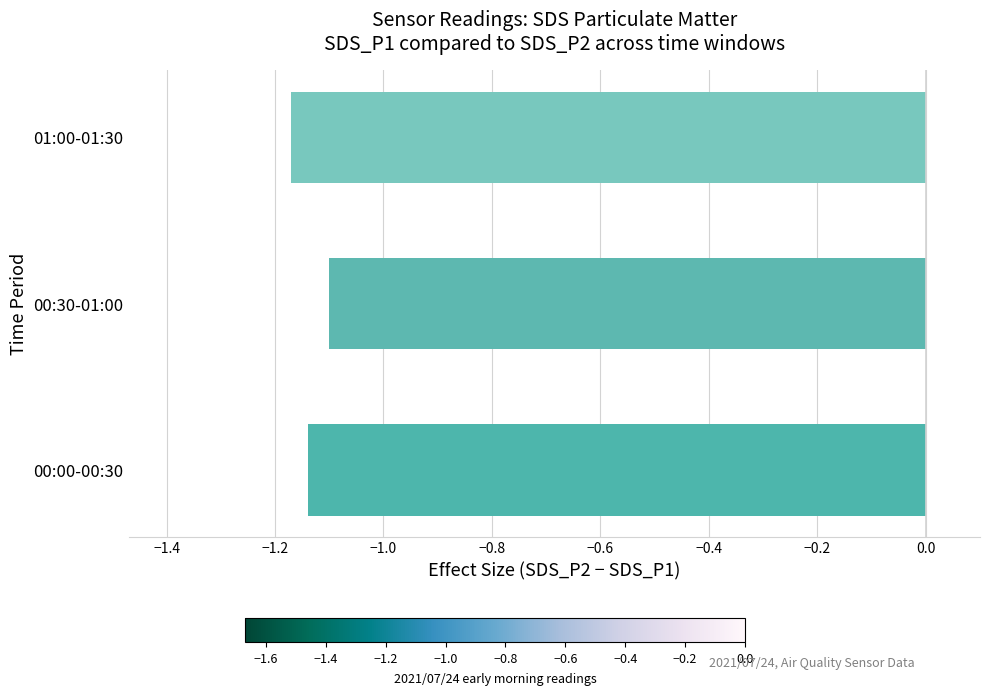

The chart shows a value of -1.1 at 00:00-00:30. True or false?

True